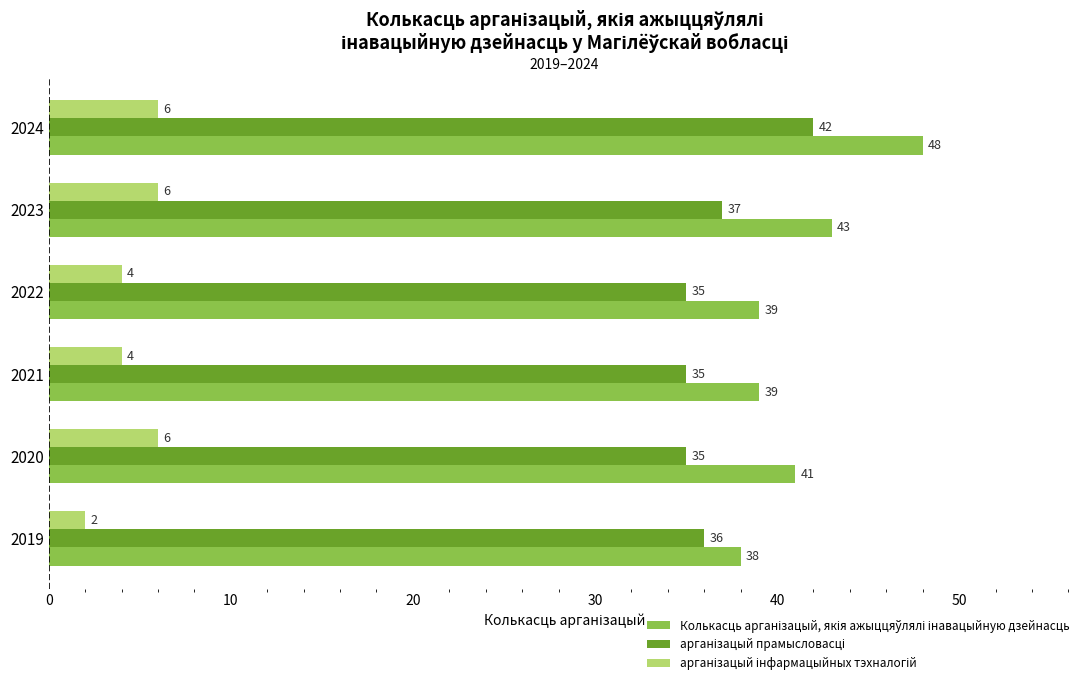

At which category is the sum across all series the highest?

2024